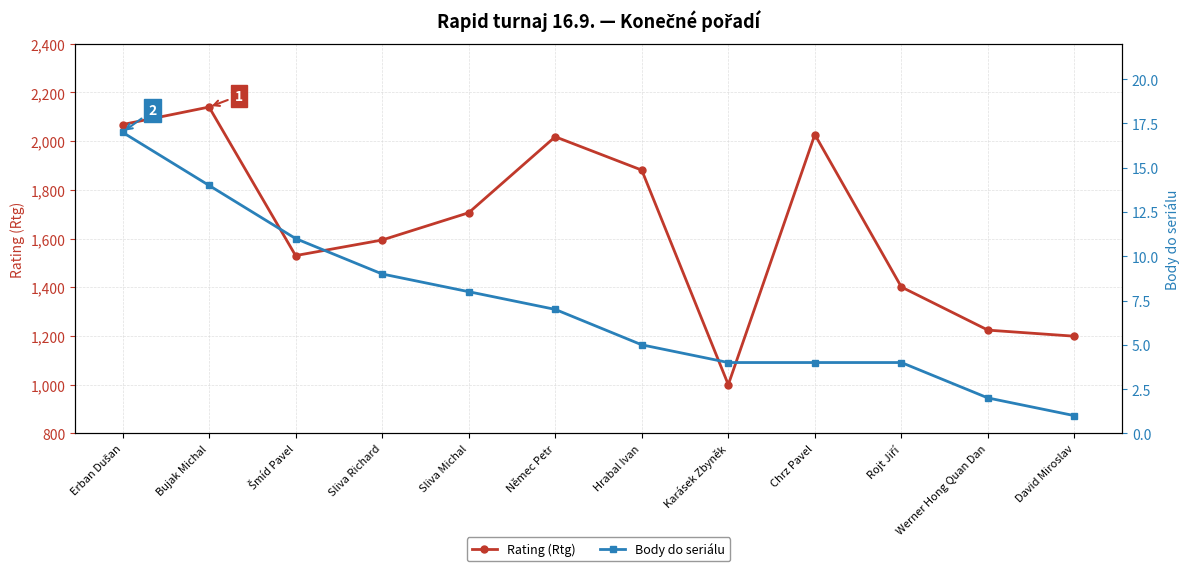

Rank the series at Werner Hong Quan Dan from lowest to highest value.

Body do seriálu, Rating (Rtg)